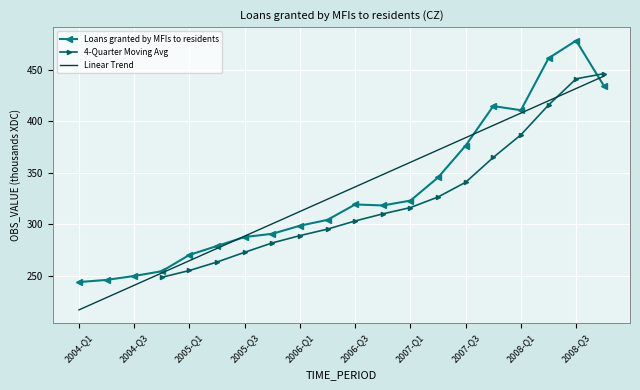

Which label corresponds to the largest value in the chart?

2008-Q3